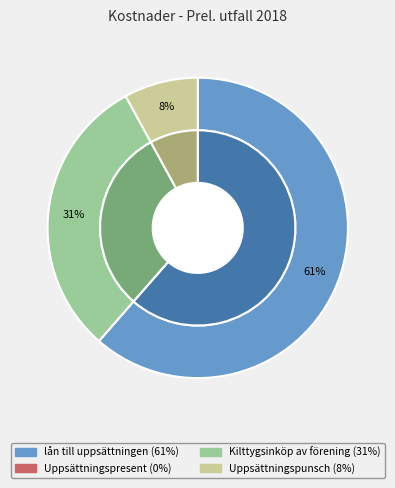

Which has a higher value, Uppsättningspunsch or lån till uppsättningen?

lån till uppsättningen